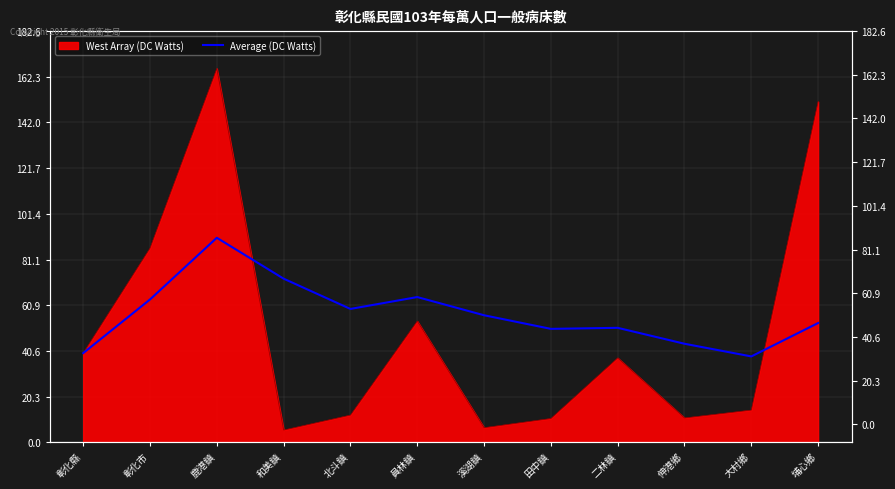

Does the chart have visible grid lines?

Yes